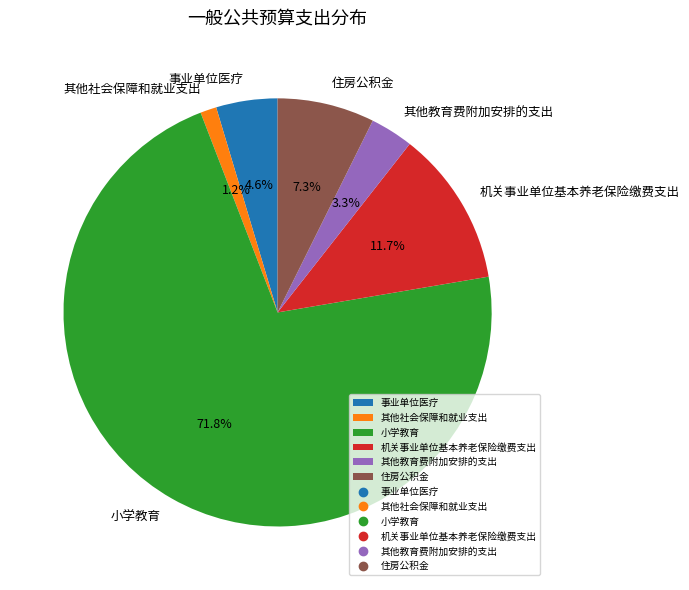

To the nearest percent, what is the average slice percentage?

17%